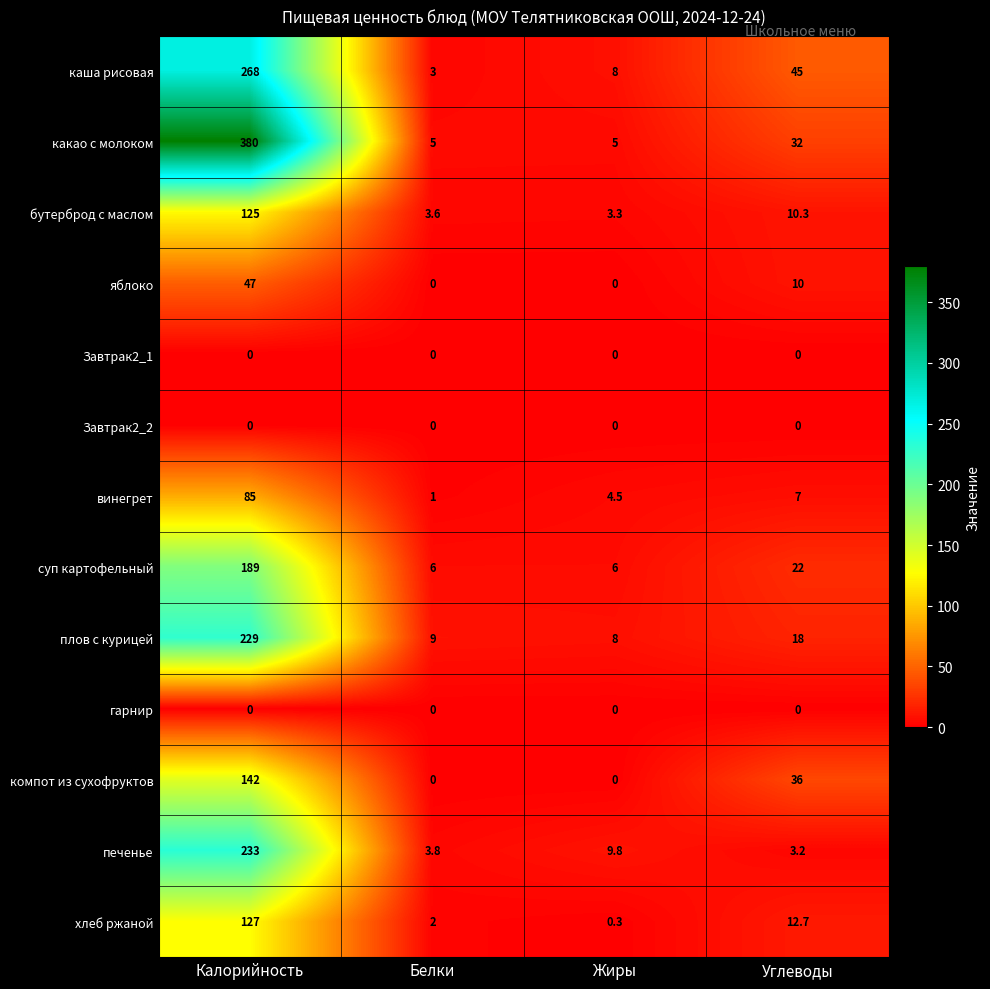

What value does the плов с курицей series have at Углеводы?

18.0